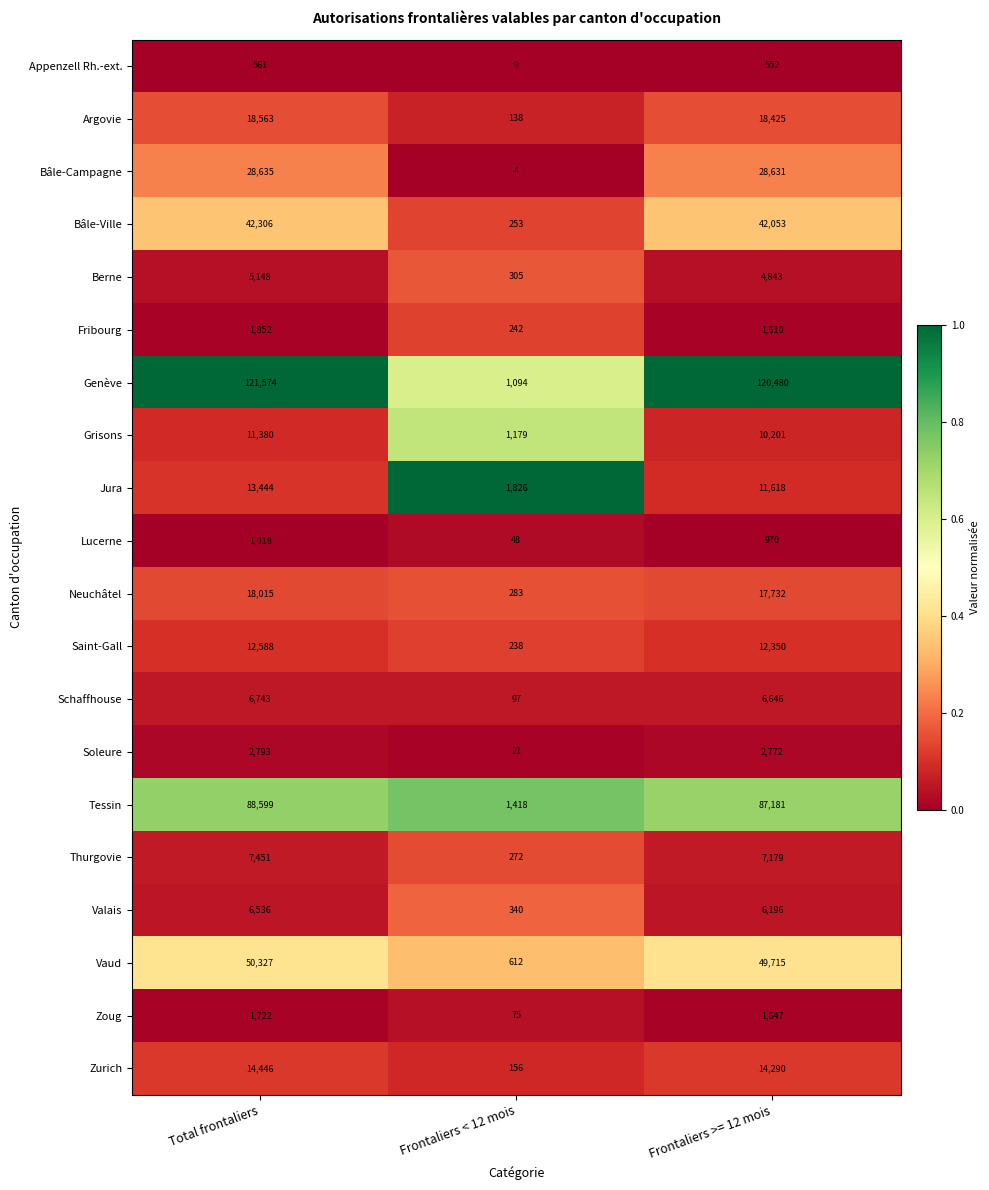

What is the total value across all series at Frontaliers >= 12 mois?

445091